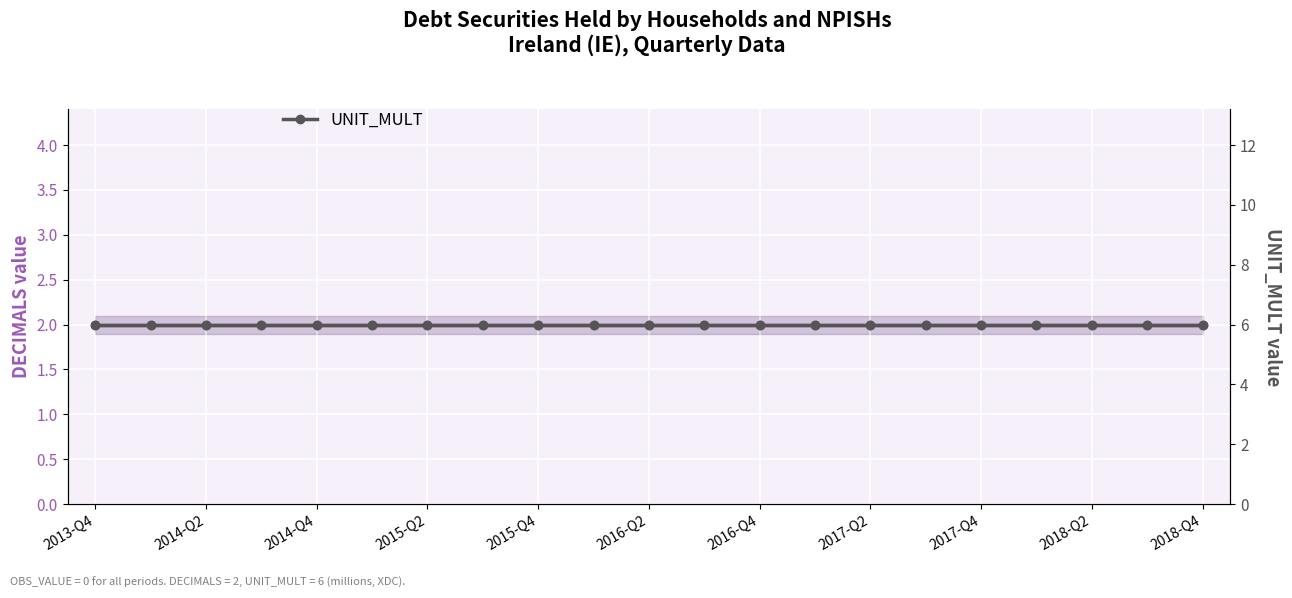

True or false: UNIT_MULT and DECIMALS intersect in this chart.

False